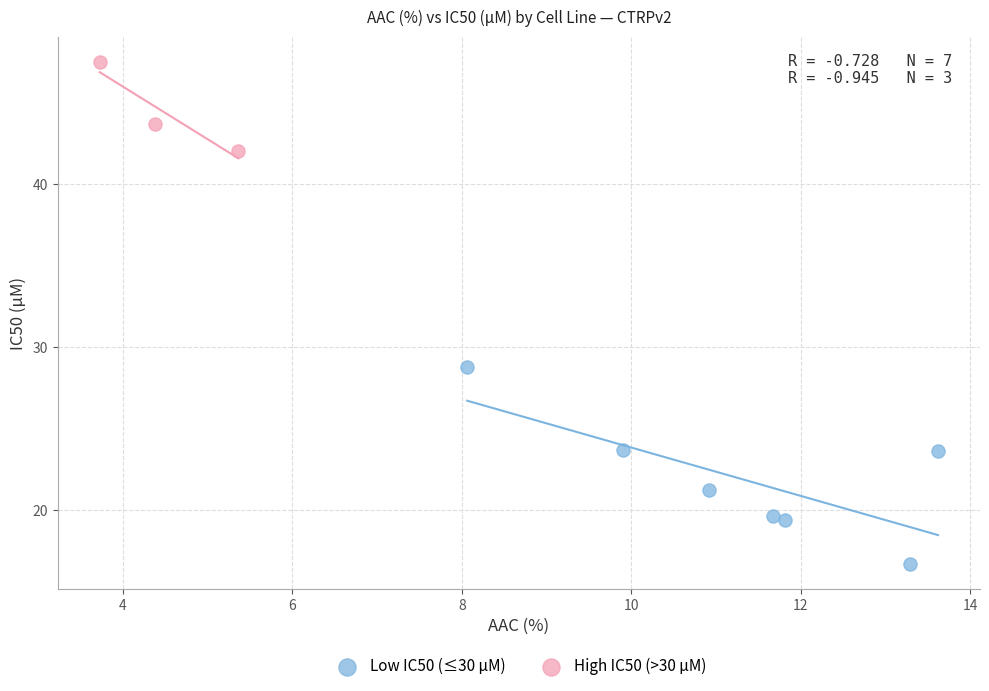

What are all the series names shown in the legend?

Low IC50 (≤30 µM), High IC50 (>30 µM)